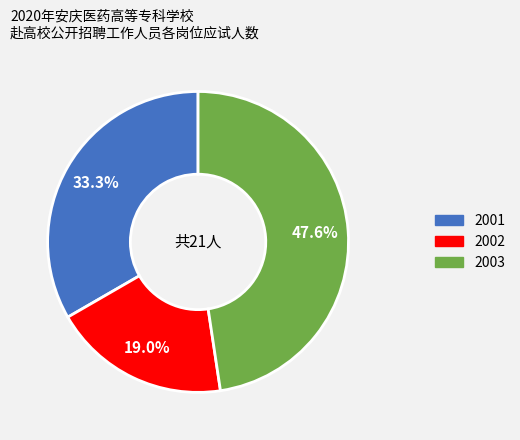

Rank the categories by value from lowest to highest.

2002, 2001, 2003